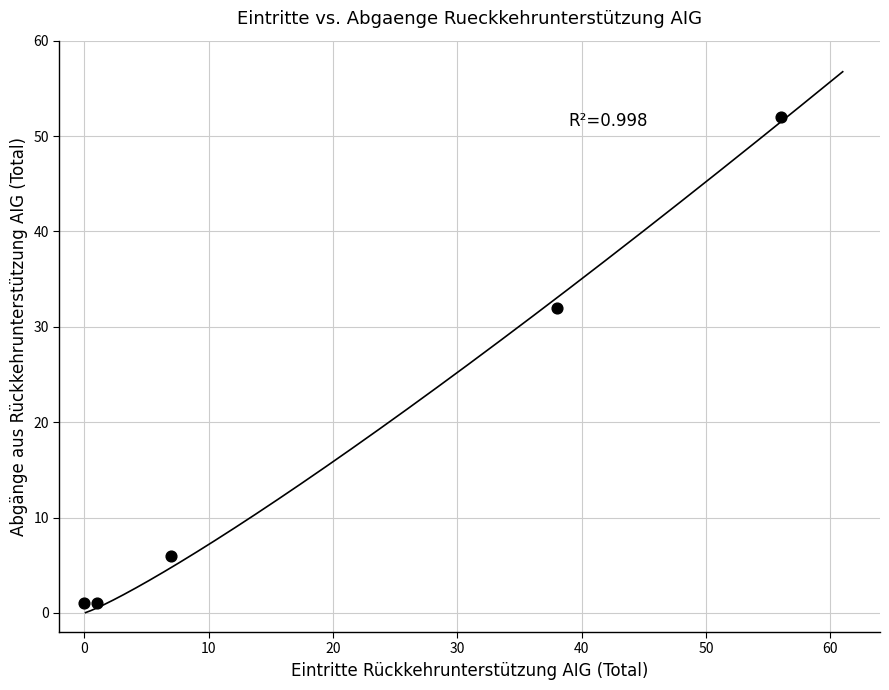

What Y value in the scatter plot is closest to 26?

32